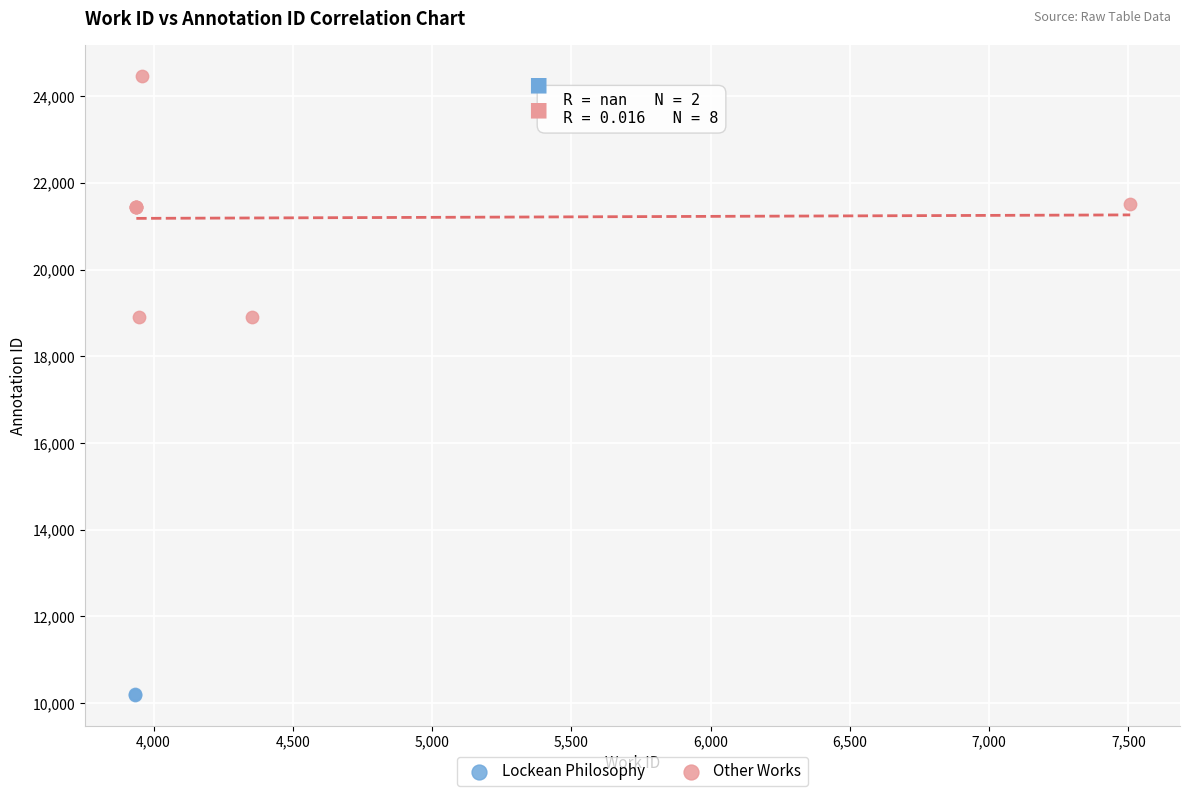

What are all the series names shown in the legend?

Lockean Philosophy, Other Works